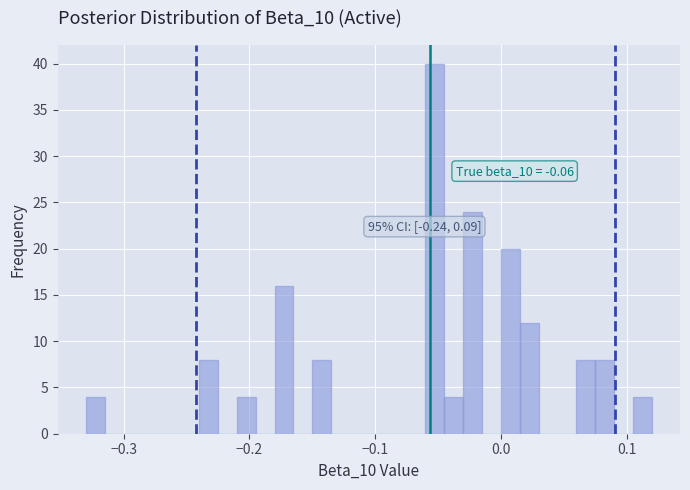

Around what value on the x-axis is the tallest bar? Give the approximate position of its centre, as read against the axis.

-0.05